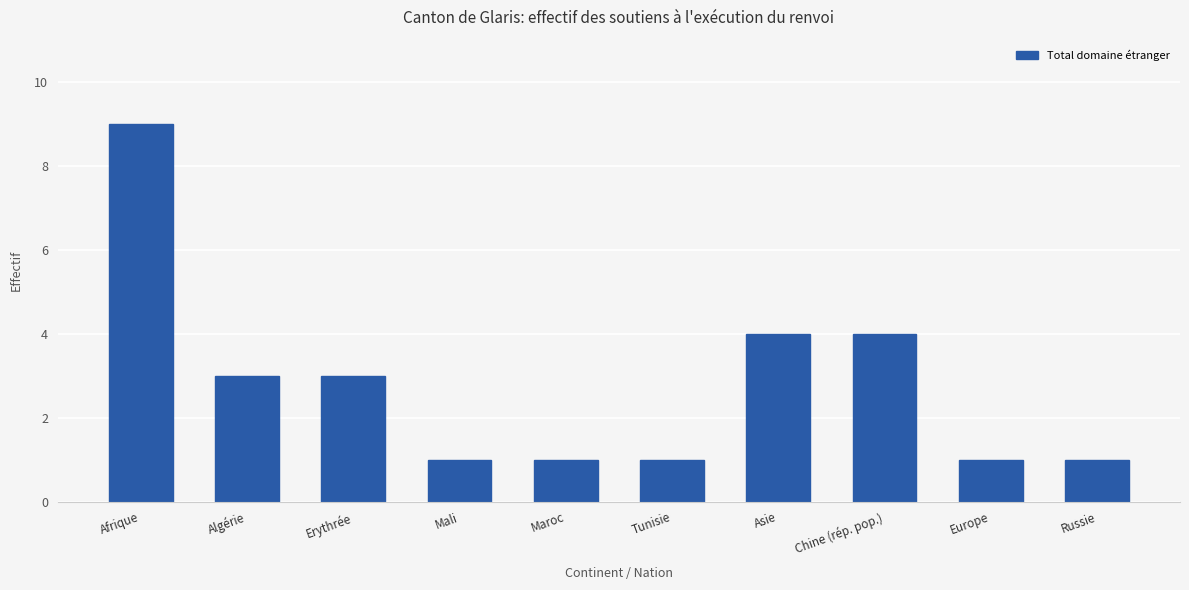

What is the label of the 6th bar from the left?

Tunisie